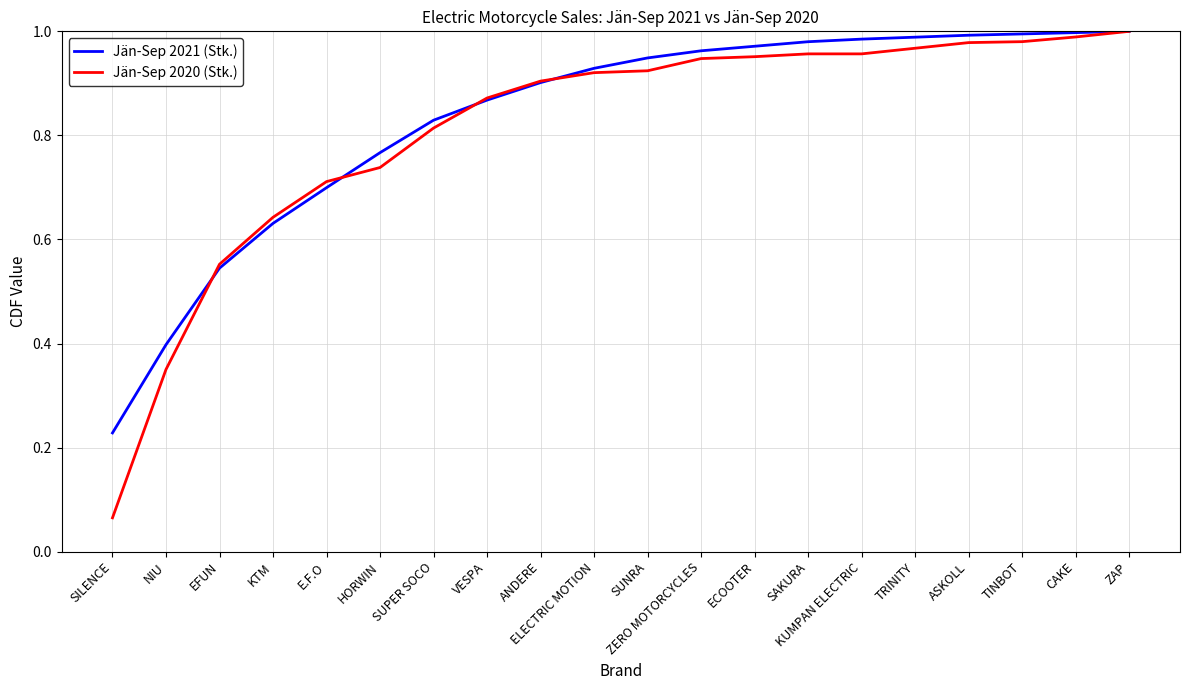

What is the sum of the Jän-Sep 2020 (Stk.) values at ASKOLL and E.F.O?

1.7